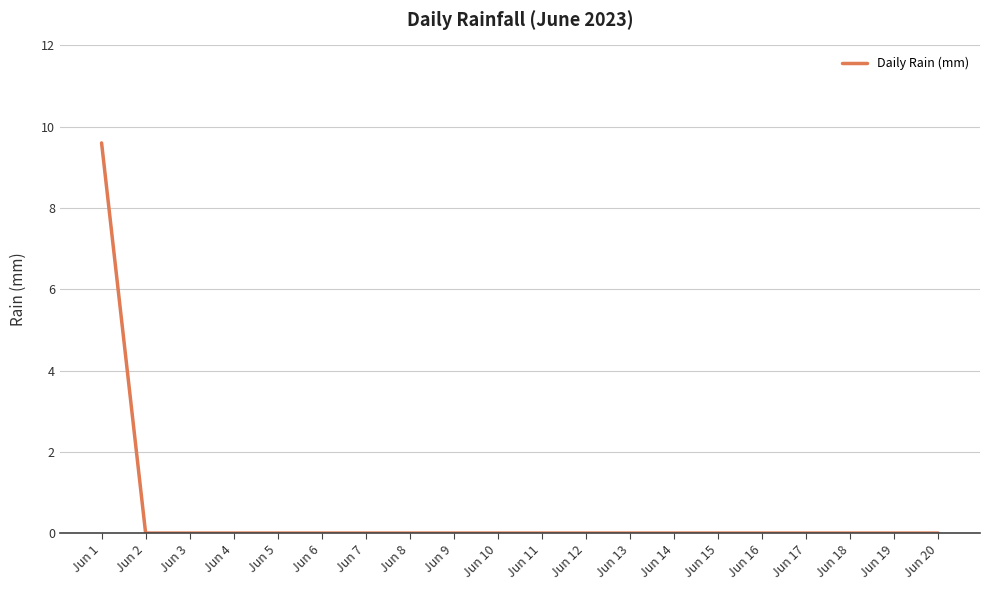

Does the chart display data point markers on the line(s)?

No